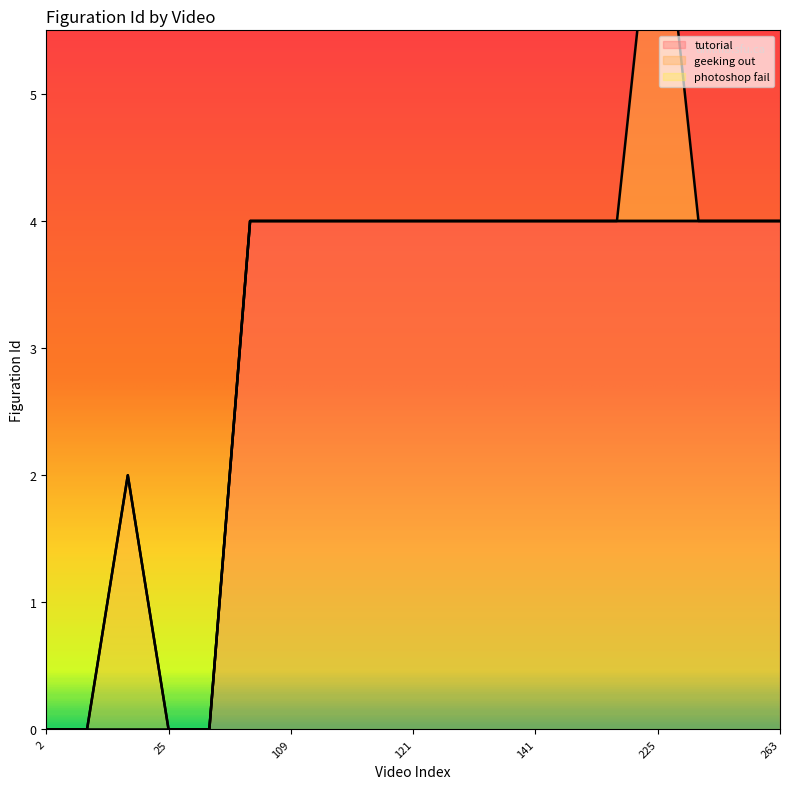

At 12, list the series in order from largest to smallest.

tutorial, geeking out, photoshop fail